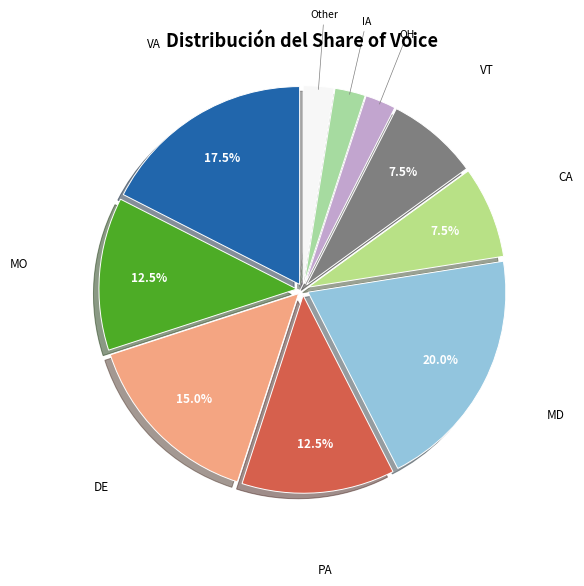

How many segments does this pie chart have?

10